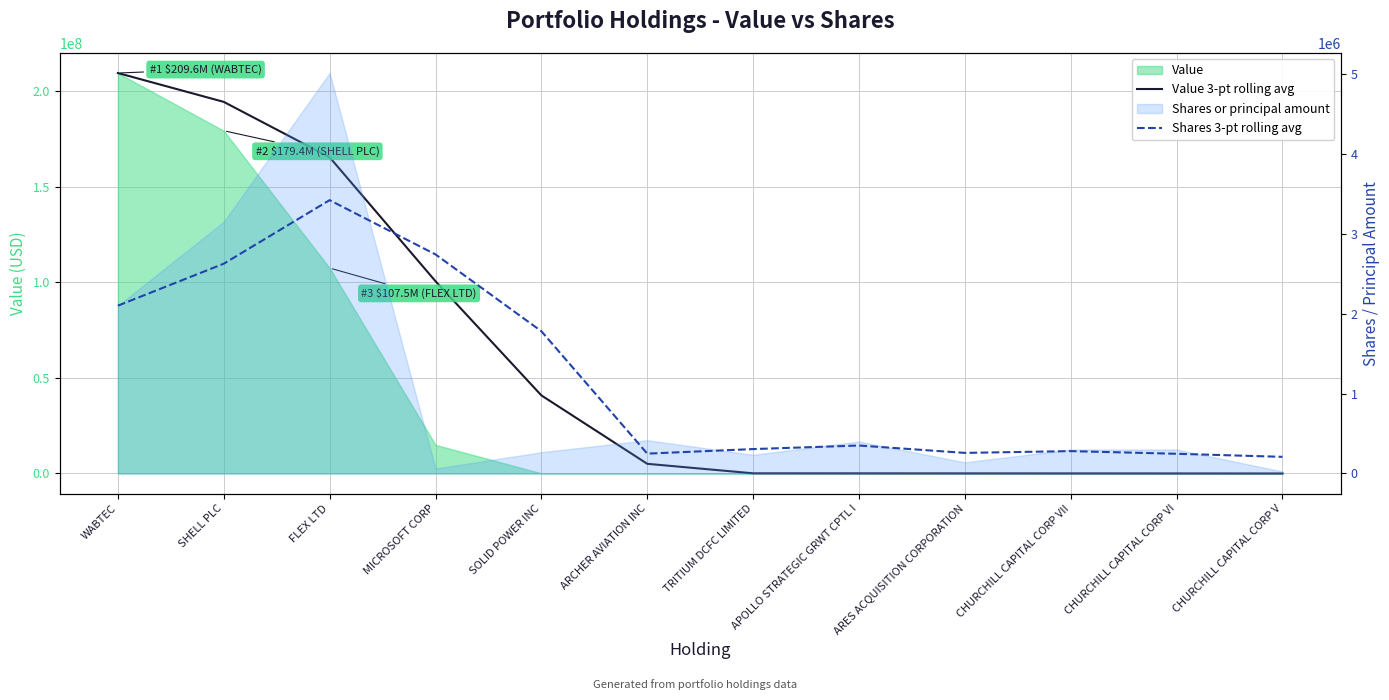

Rank the series at ARES ACQUISITION CORPORATION from highest to lowest value.

Shares 3-pt rolling avg, Value 3-pt rolling avg